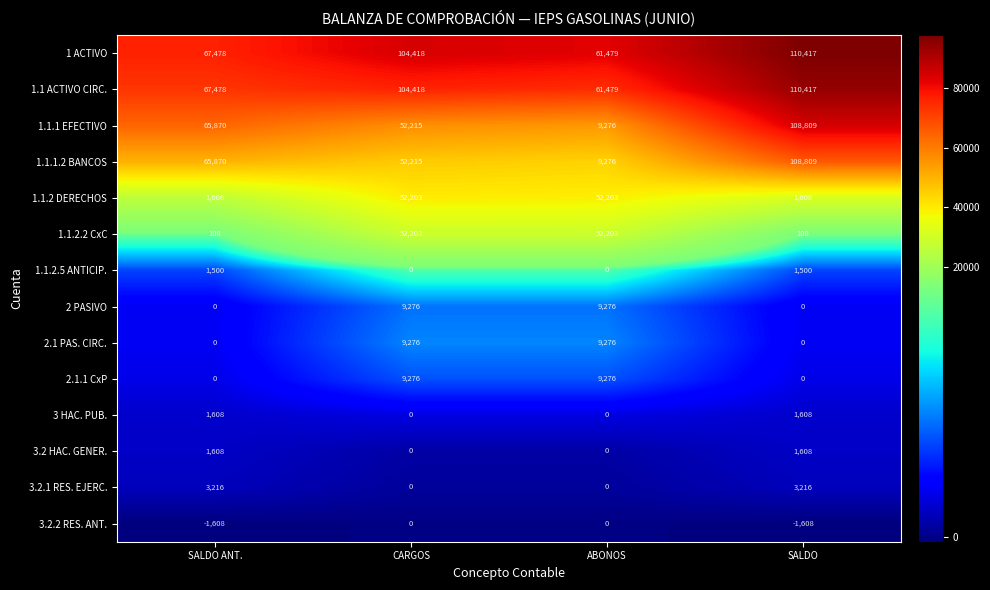

What is the difference between the highest and lowest values at CARGOS?

104418